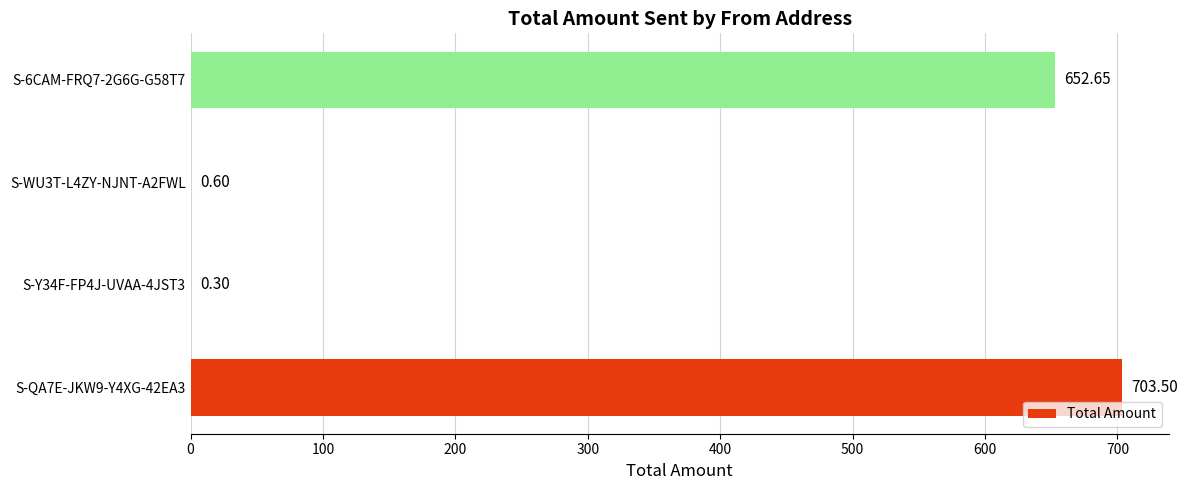

What is the sum of all values?

1357.0